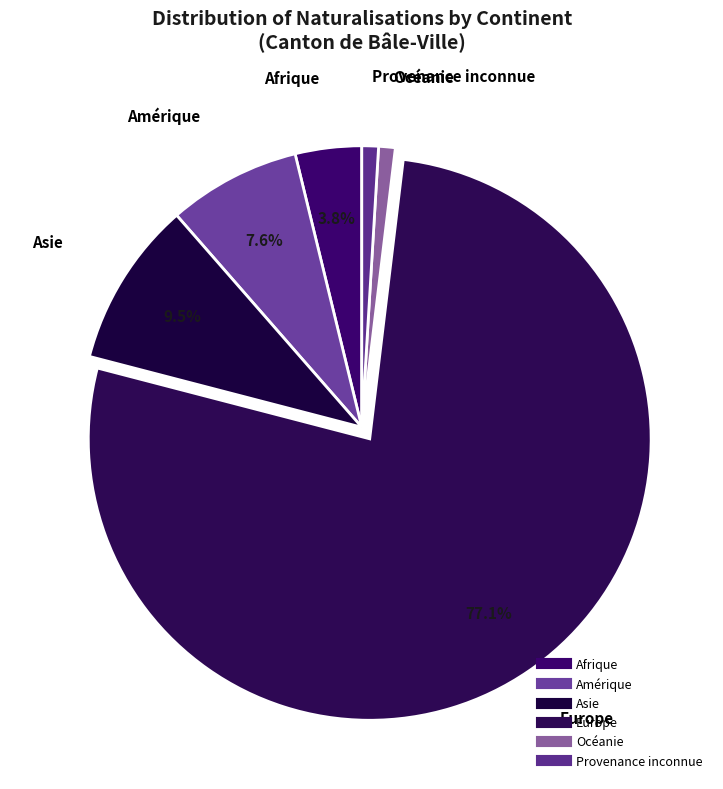

Which slice is the largest?

Europe